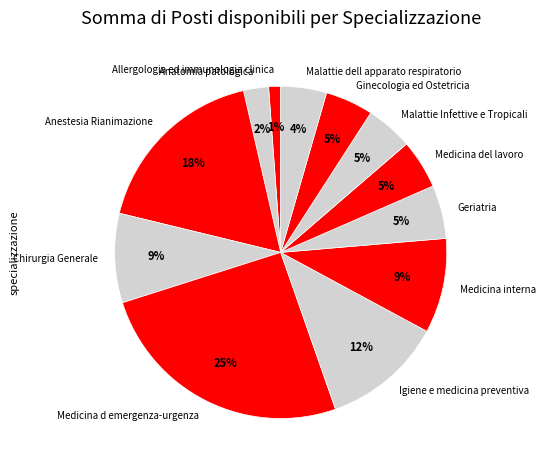

To the nearest percent, what percentage of the pie is Medicina del lavoro?

5%